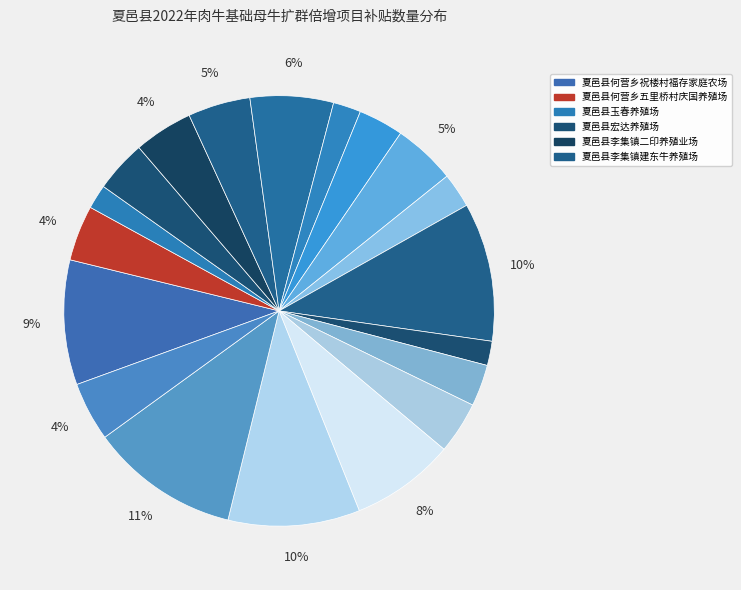

How many slices are in this pie chart?

19